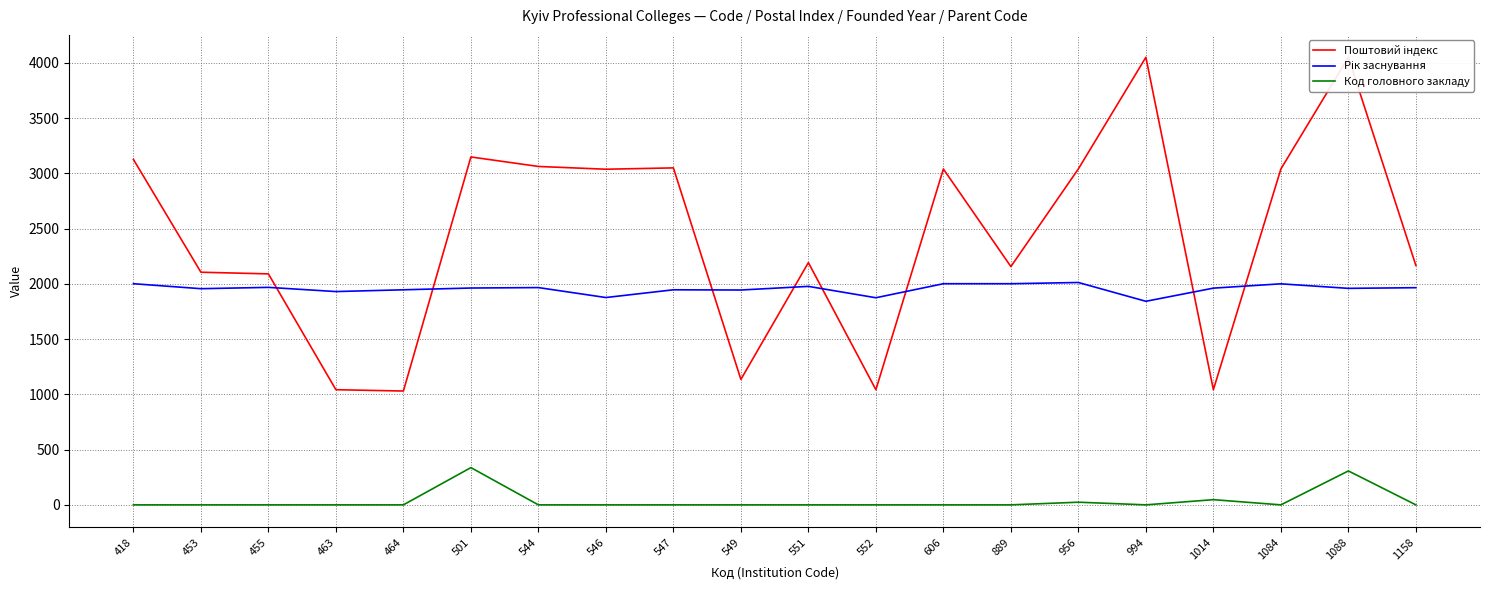

What is the difference between the highest and lowest values at 889?

2156